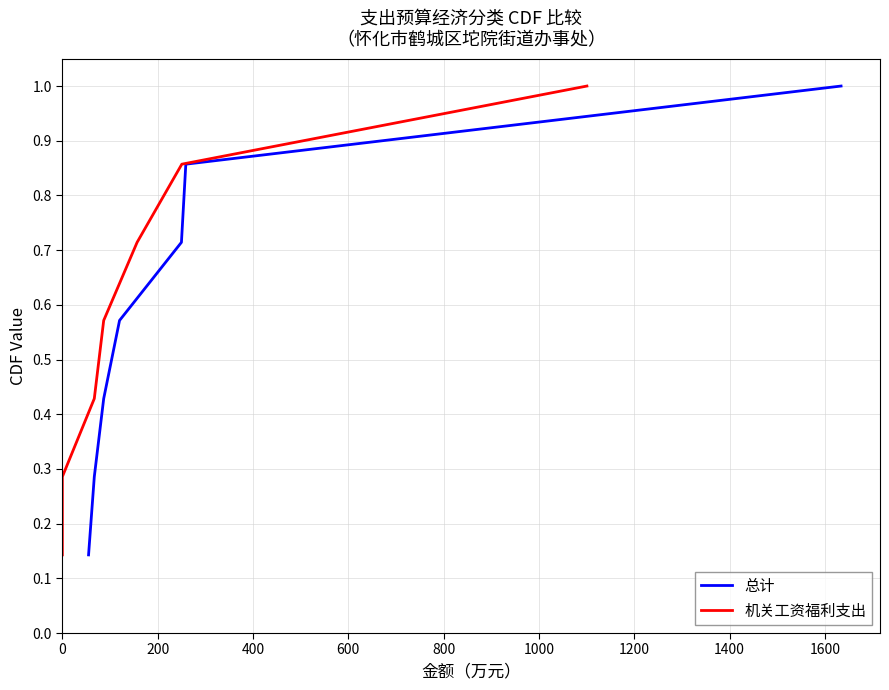

Is the value of 总计 at 400 greater than the value of 机关工资福利支出 at 1000?

No